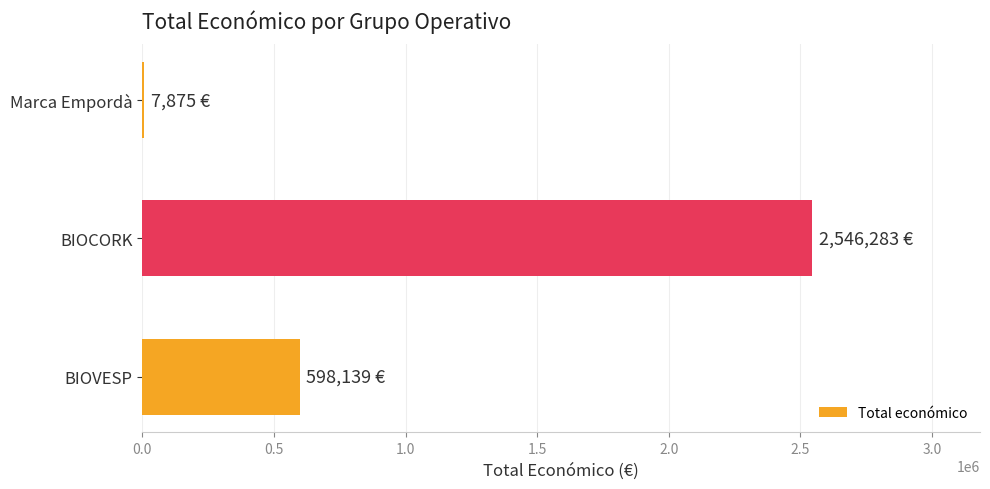

Reading bottom to top, transcribe all the data shown in this chart.

BIOVESP=598139	BIOCORK=2546283	Marca Empordà=7875